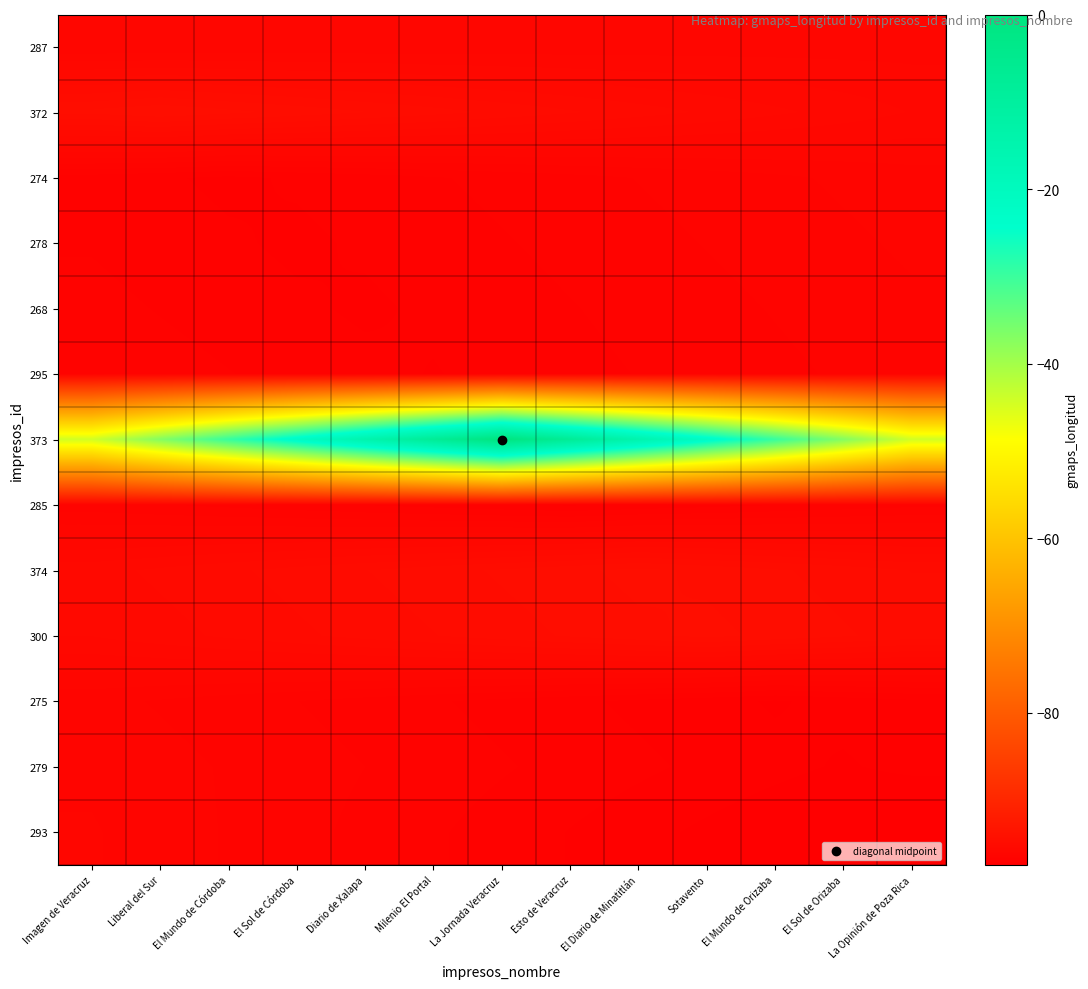

At El Sol de Córdoba, list the series in order from largest to smallest.

373, 372, 374, 300, 287, 279, 293, 275, 285, 295, 268, 274, 278